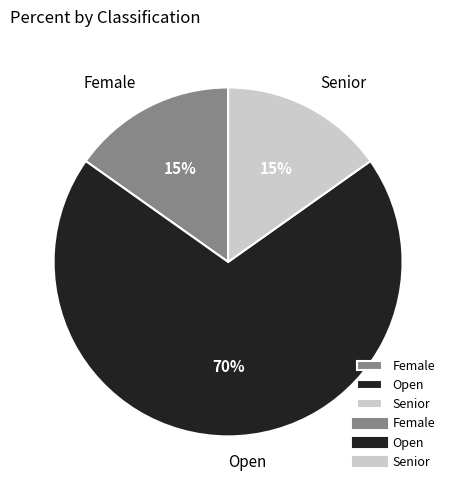

What is the majority slice?

Open